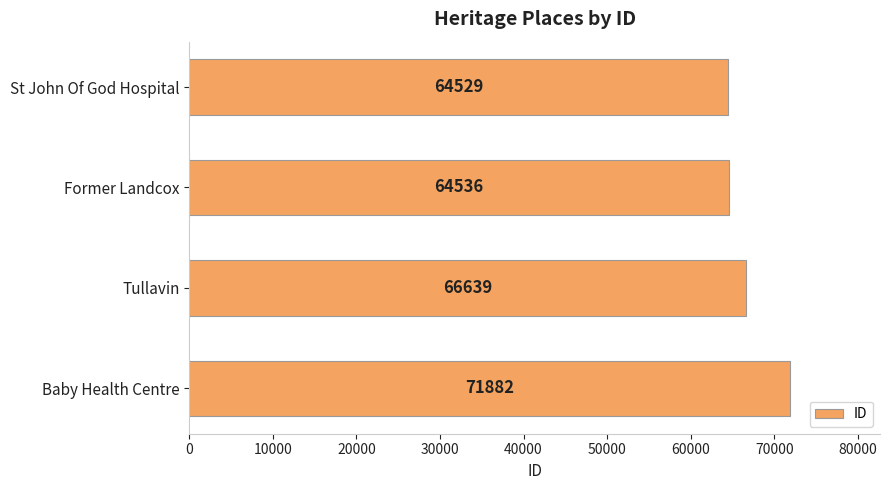

Rank the categories by value from highest to lowest.

Baby Health Centre, Tullavin, Former Landcox, St John Of God Hospital